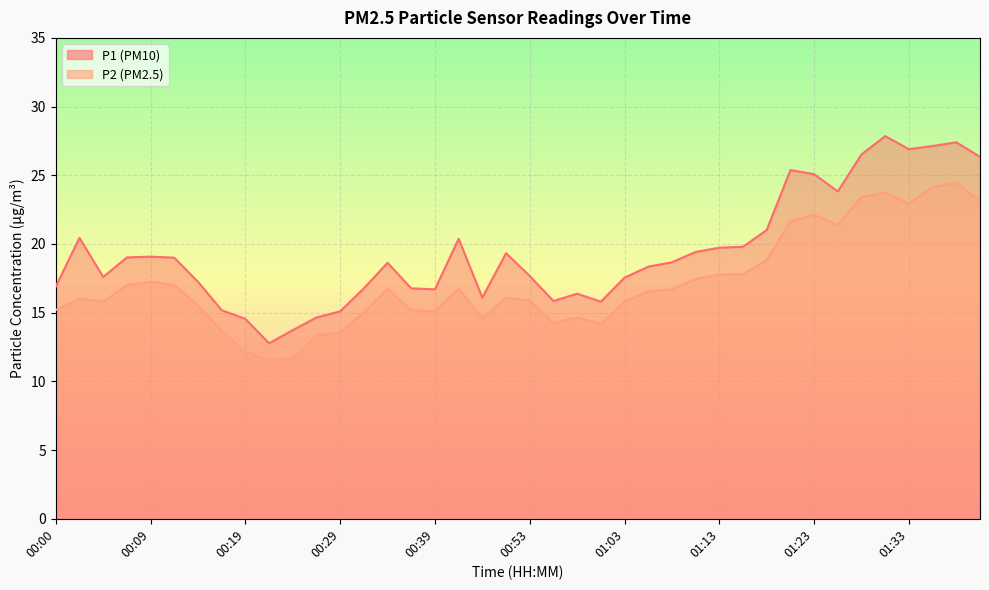

True or false: P2 and P1 intersect in this chart.

False